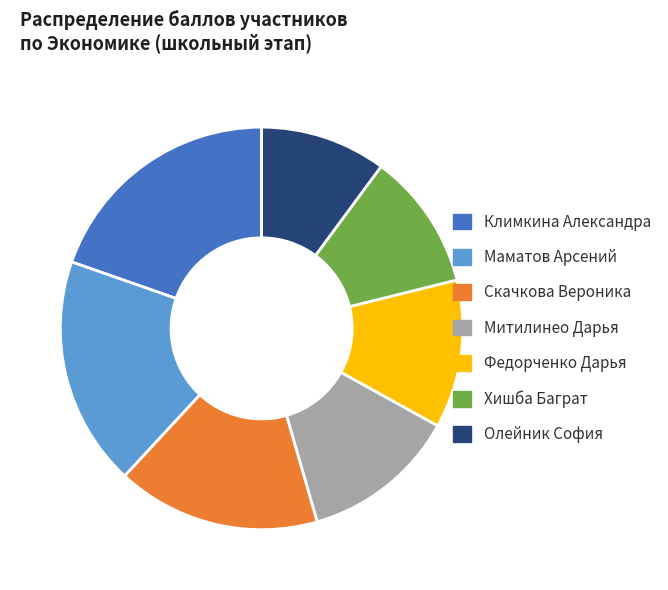

Which category has the biggest portion of the pie?

Климкина Александра